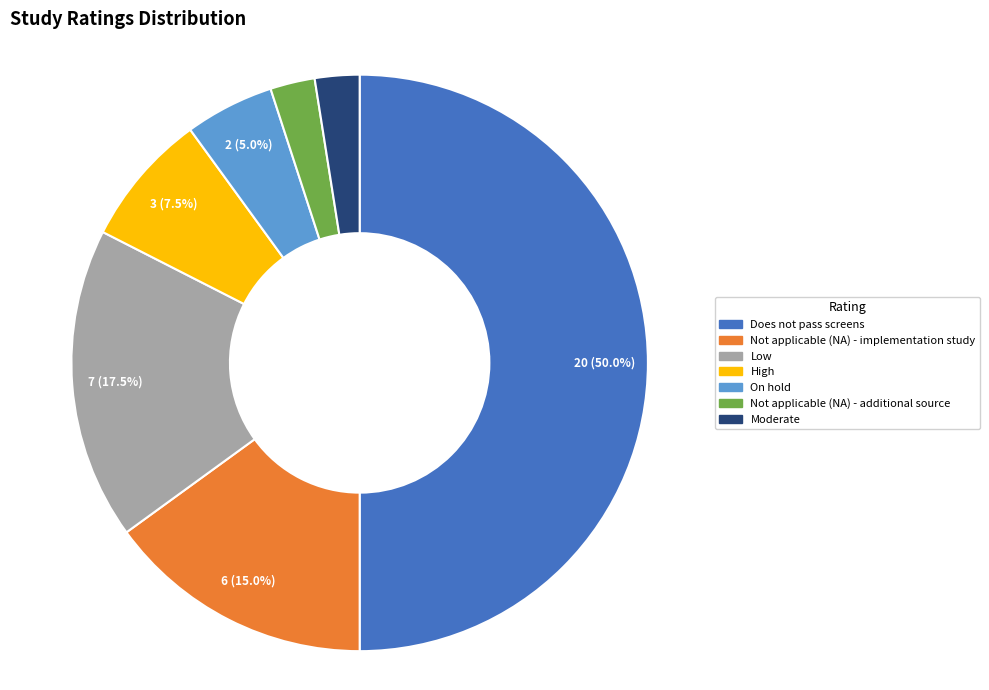

Is it true that Not applicable (NA) - additional source is 2% of the pie?

True